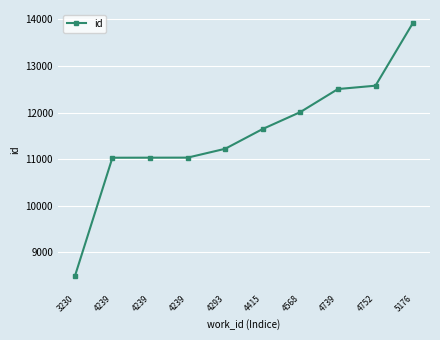

How many lines are shown in the chart?

1